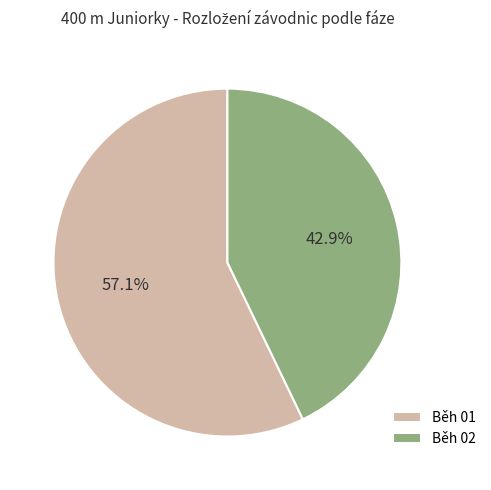

Which category has the biggest portion of the pie?

Běh 01